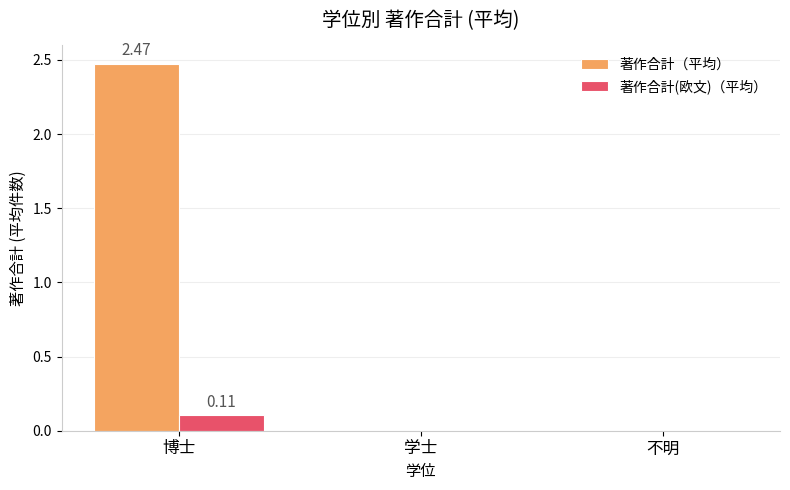

How many series are shown in this chart?

2